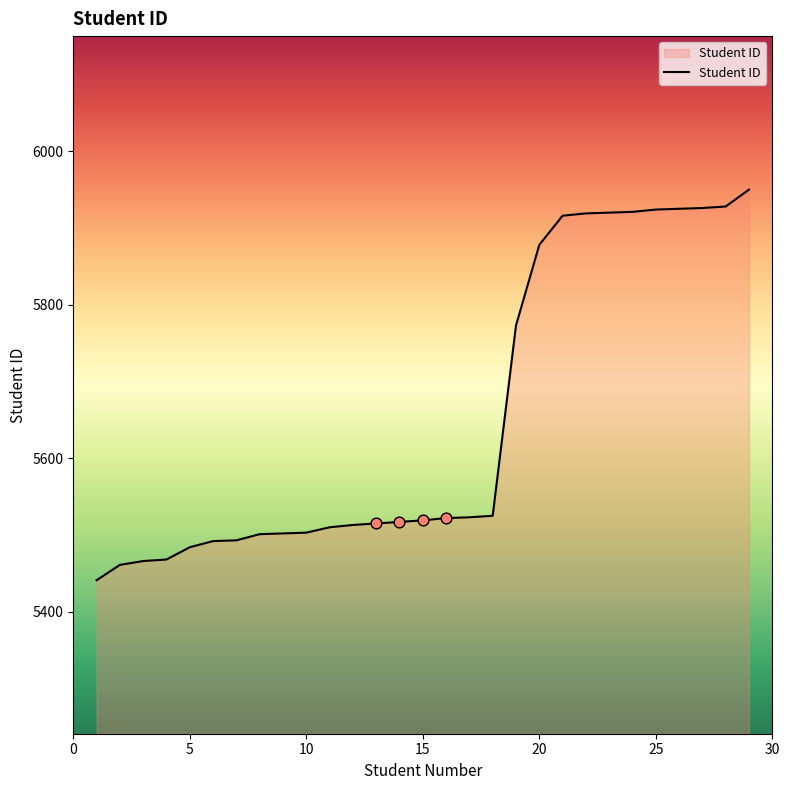

What is the minimum value shown in the chart?

5441